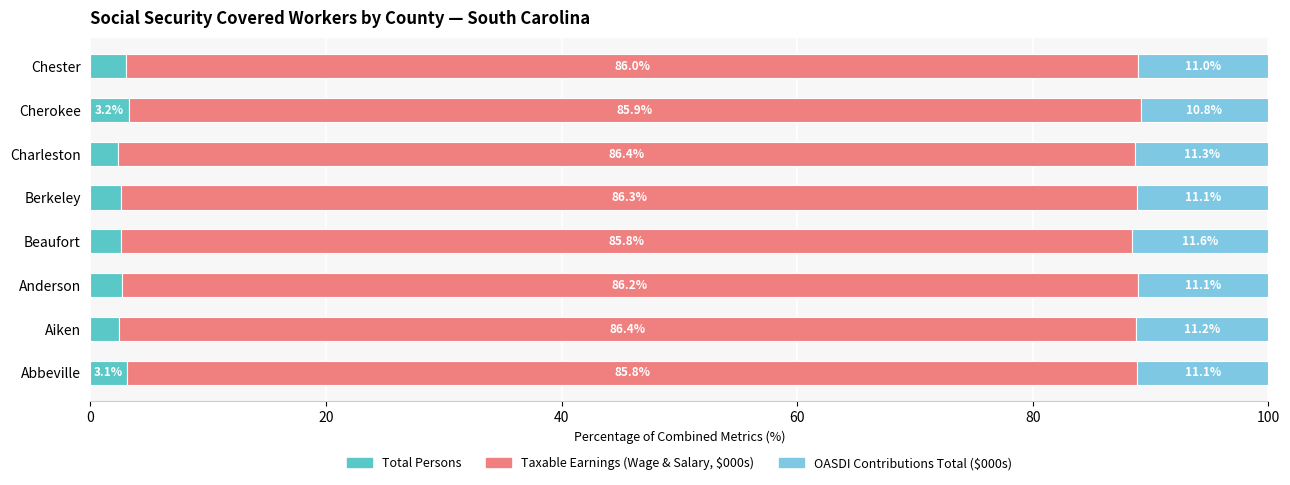

What is the total value across all series at Charleston?

100.0